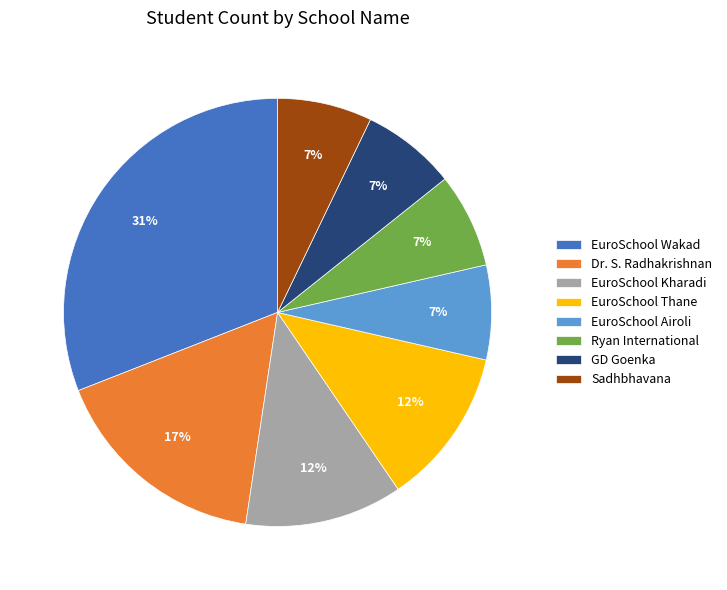

Count the number of slices in the pie.

8